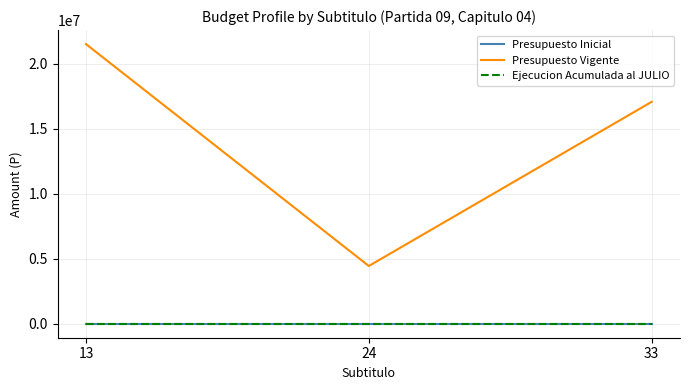

Does the chart have visible grid lines?

Yes